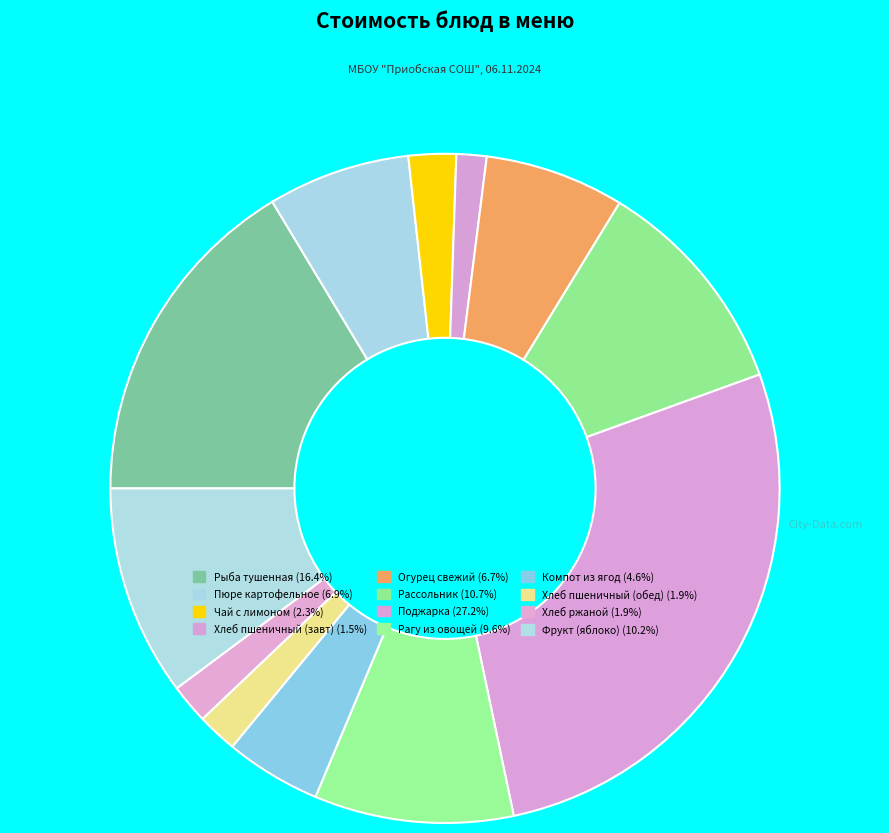

How many segments does this pie chart have?

12